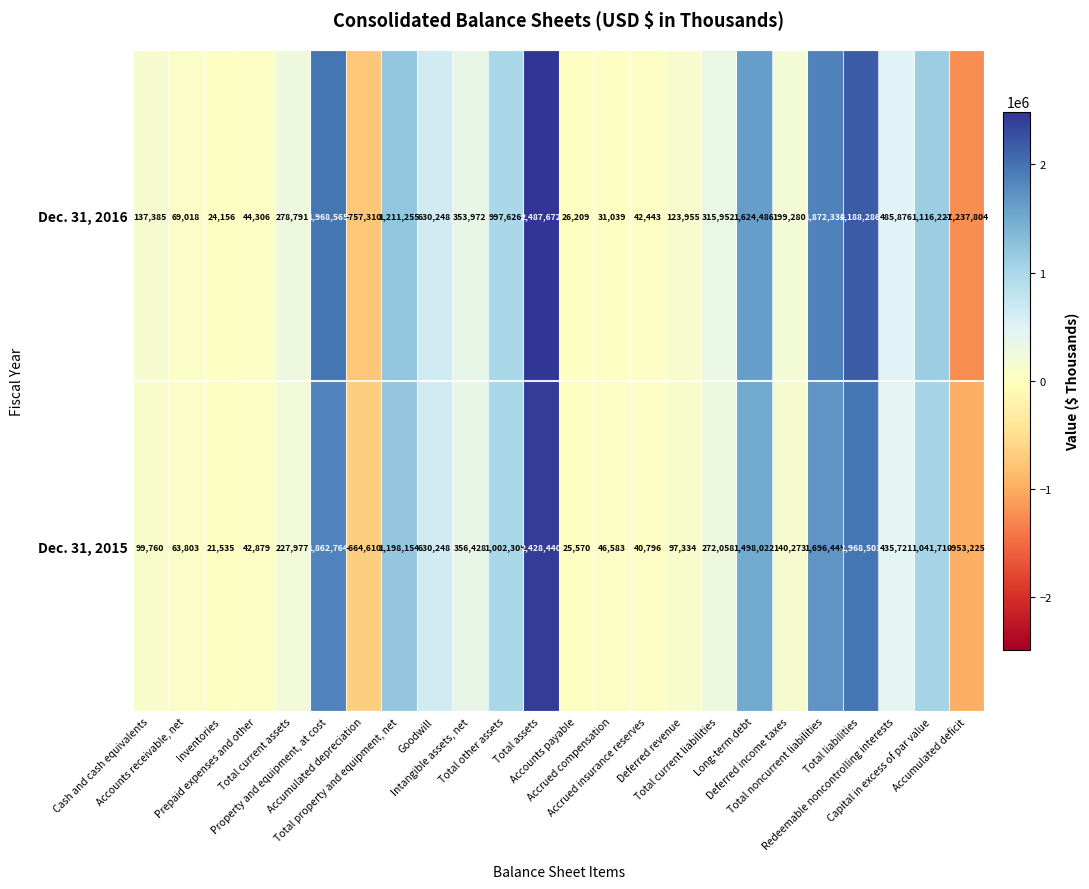

Rank the series at Accumulated deficit from highest to lowest value.

Dec. 31, 2015, Dec. 31, 2016